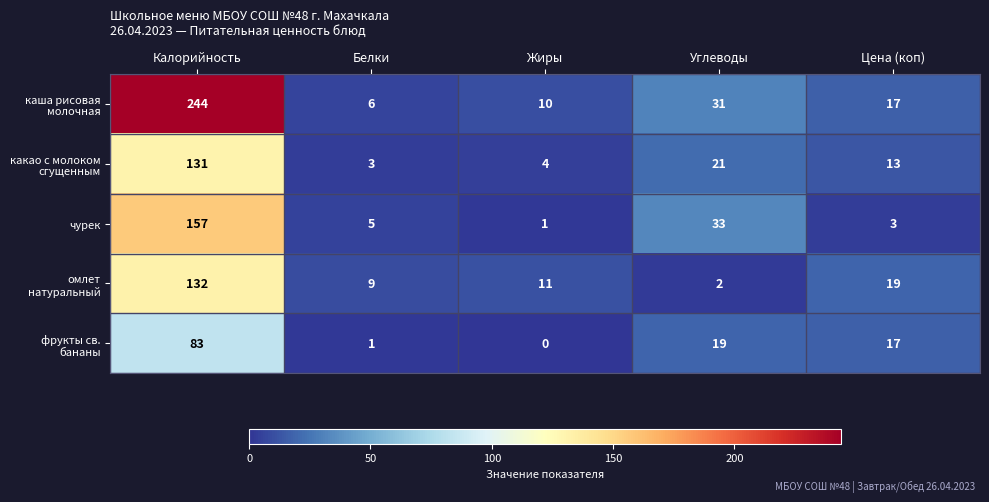

What is the approximate value of чурек at Белки?

5